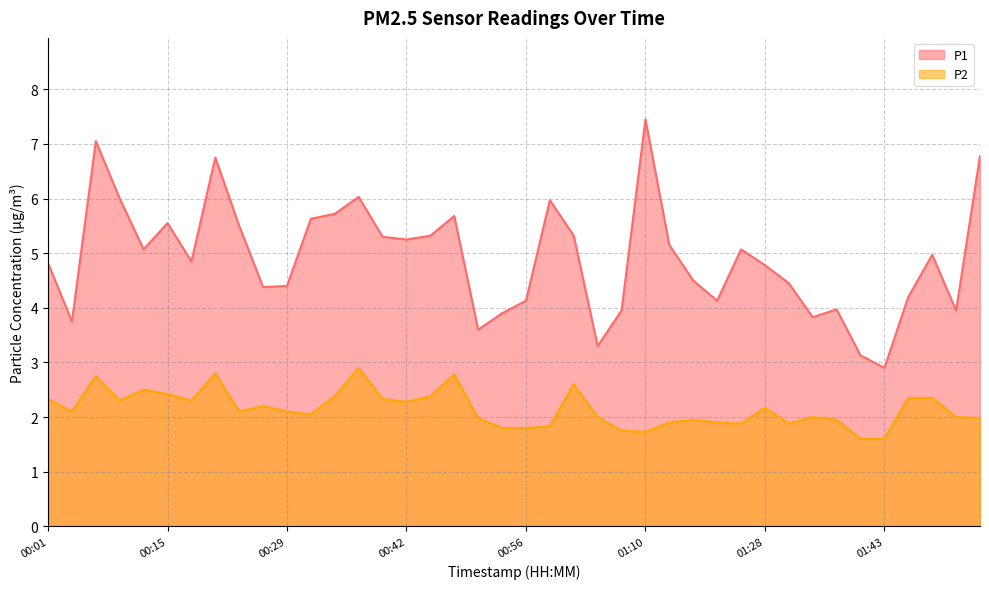

What is the difference between the highest and lowest values at 01:22?

2.2